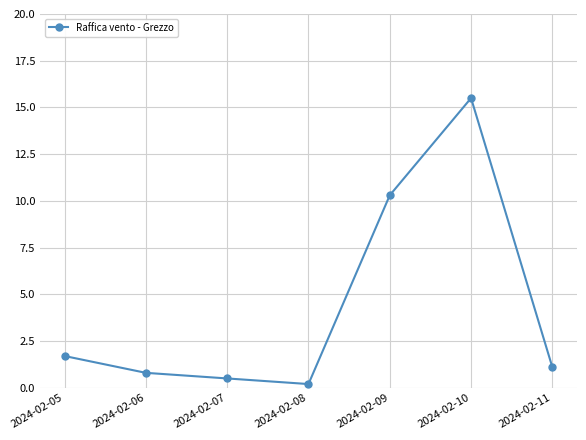

Rank the categories by value from lowest to highest.

2024-02-08, 2024-02-07, 2024-02-06, 2024-02-11, 2024-02-05, 2024-02-09, 2024-02-10